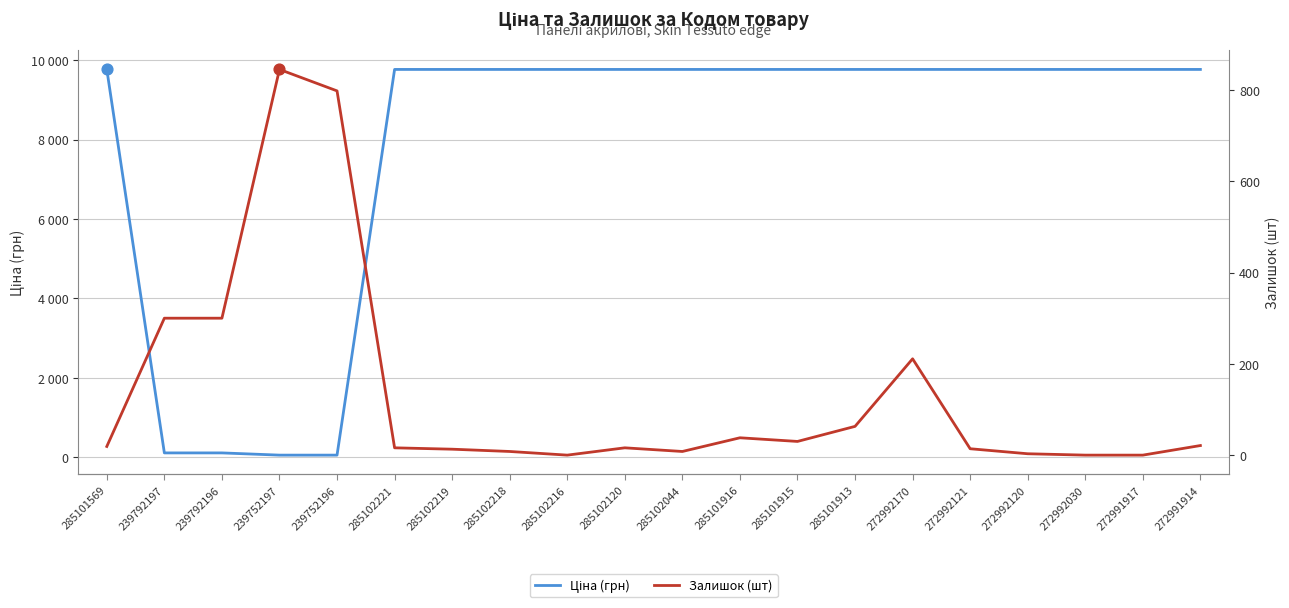

Is the value of Ціна (грн) at 285102216 greater than the value of Залишок (шт) at 239792197?

Yes